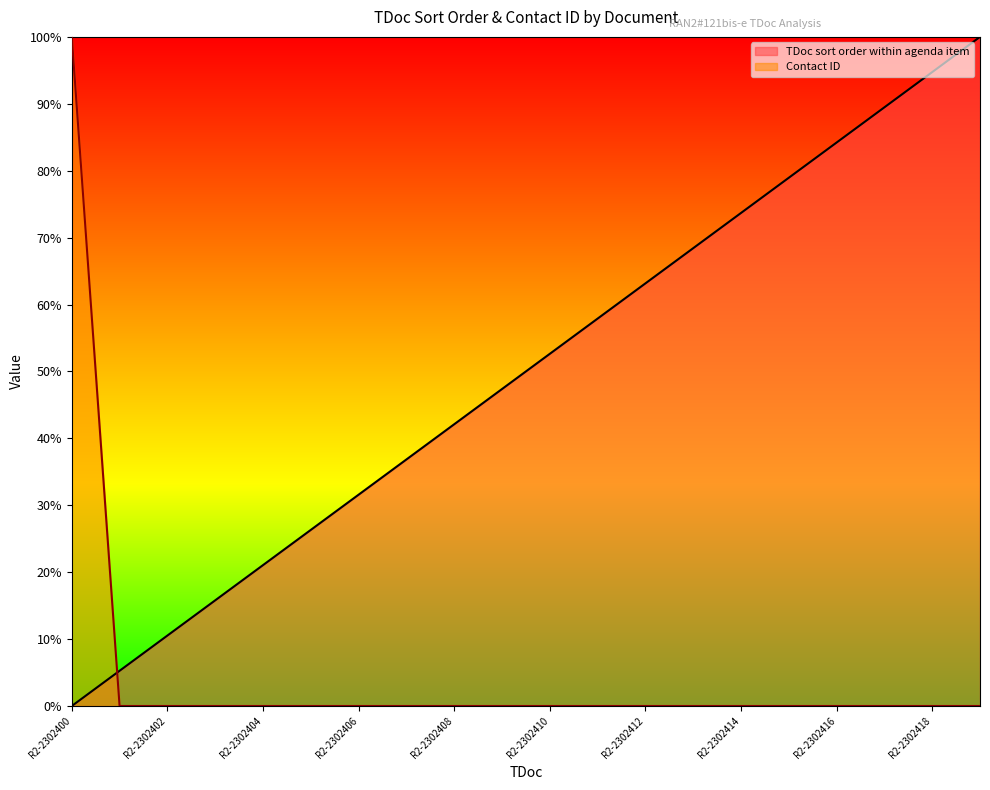

Between which two adjacent categories do TDoc sort order within agenda item and Contact ID first intersect?

R2-2302400 and R2-2302401